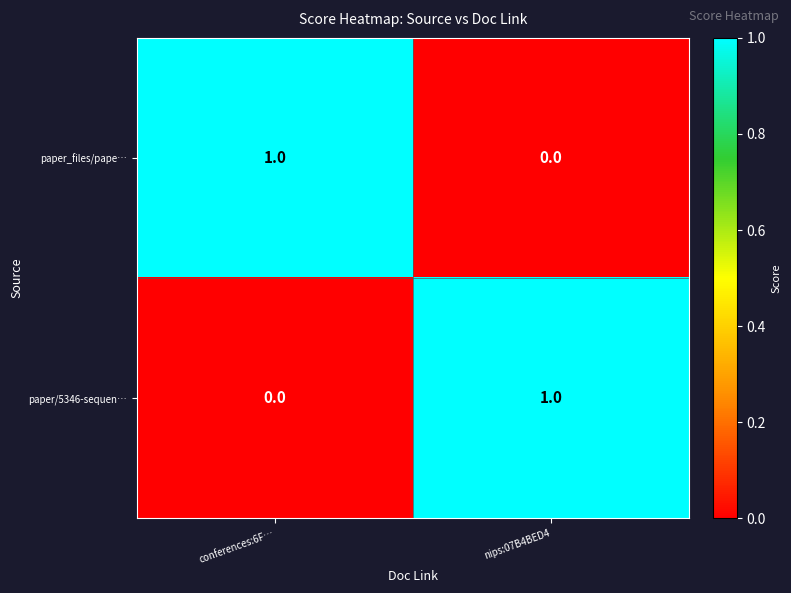

Where is paper/5346-sequen… nearest to the value 0?

conferences:6F…